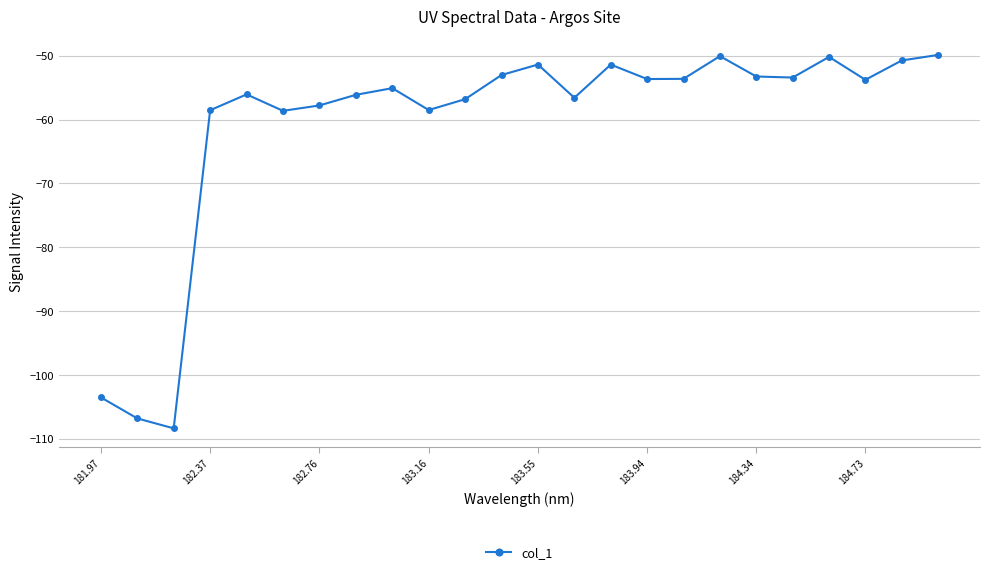

True or false: there are more than 1 points higher than both neighbors.

True